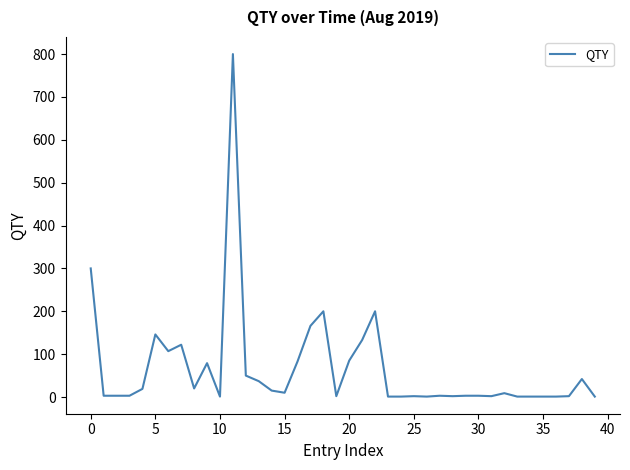

What is the maximum value shown in the chart?

800